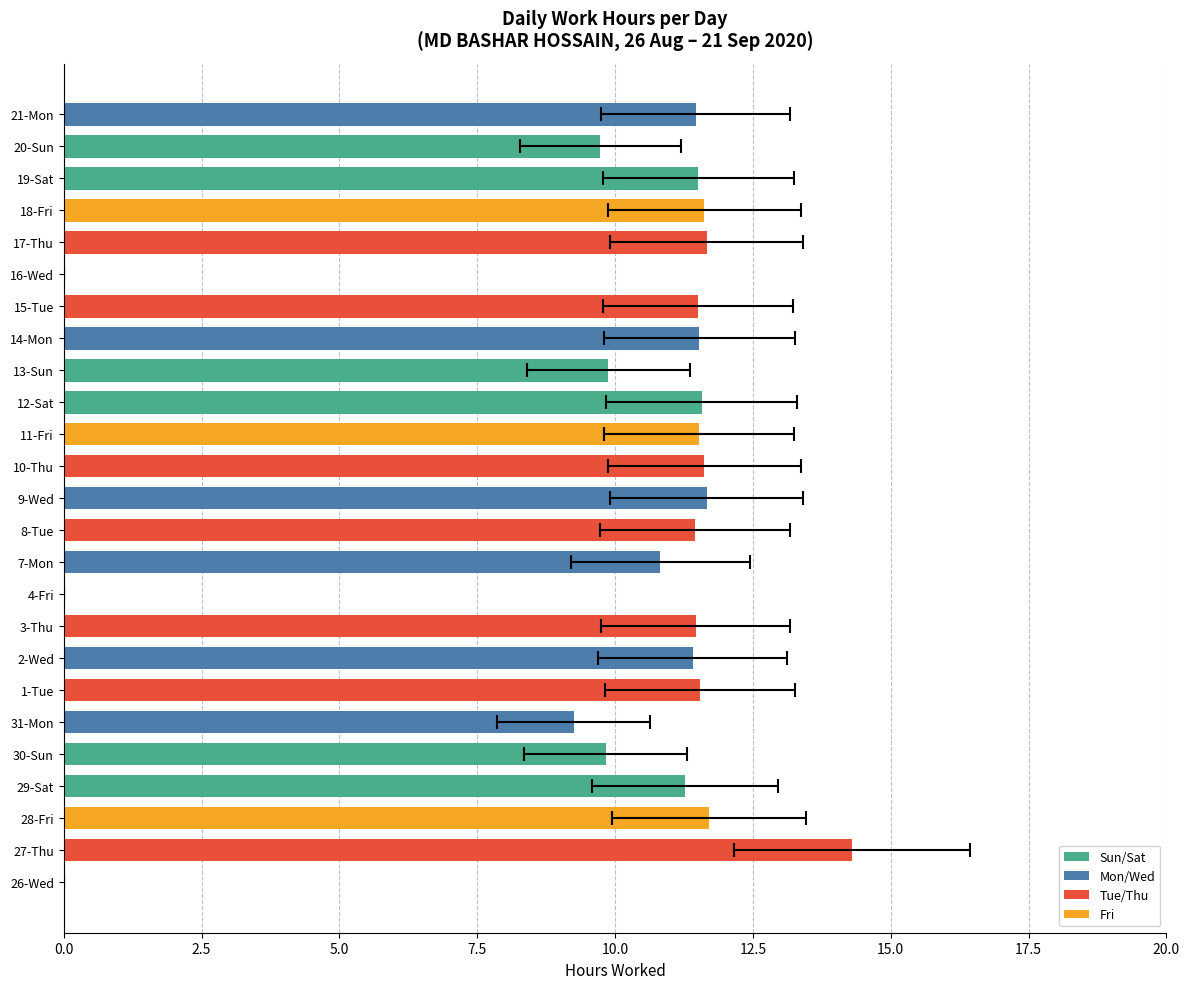

How many positive values are there?

22